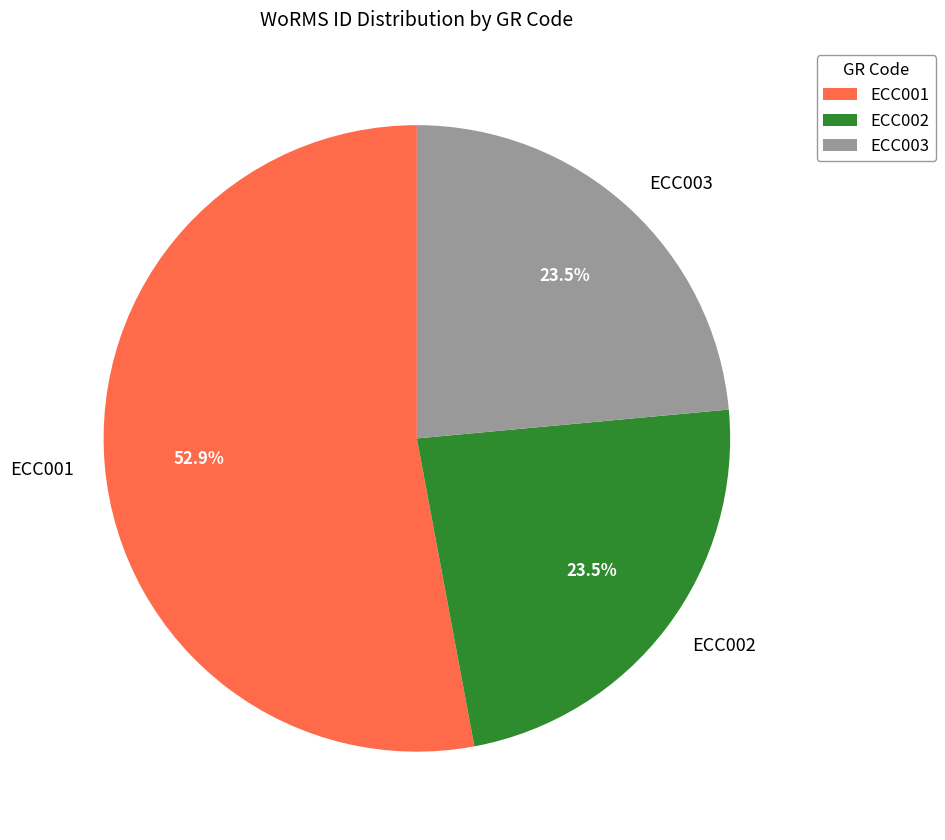

Does any single category account for the majority?

Yes